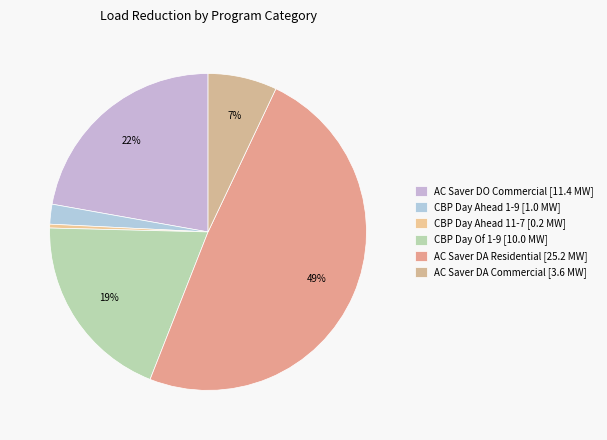

How many slices are in this pie chart?

6